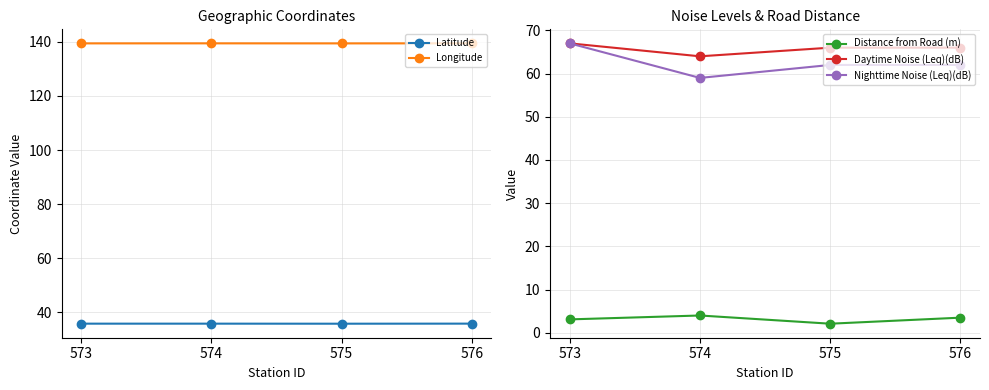

Reading right to left, transcribe all the data shown in this chart.

Latitude: 576=35.8	575=35.7	574=35.8	573=35.8
Longitude: 576=139.5	575=139.5	574=139.5	573=139.5
Distance from Road (m): 576=3.5	575=2.1	574=4.0	573=3.1
Daytime Noise (Leq)(dB): 576=66.0	575=66.0	574=64.0	573=67.0
Nighttime Noise (Leq)(dB): 576=62.0	575=62.0	574=59.0	573=67.0